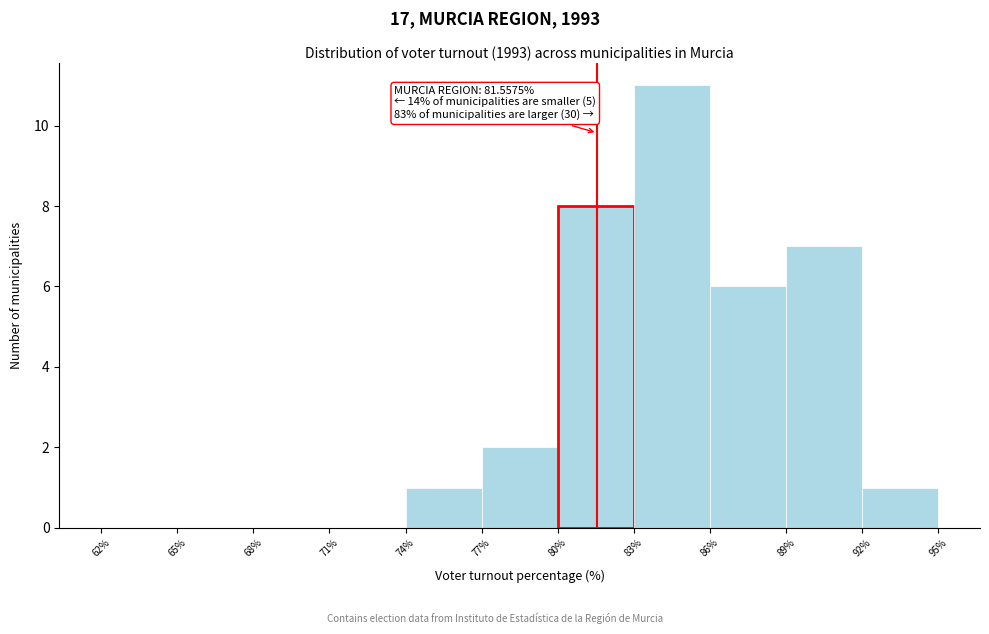

Over which range of the x-axis is the bar tallest?

83% to 86%